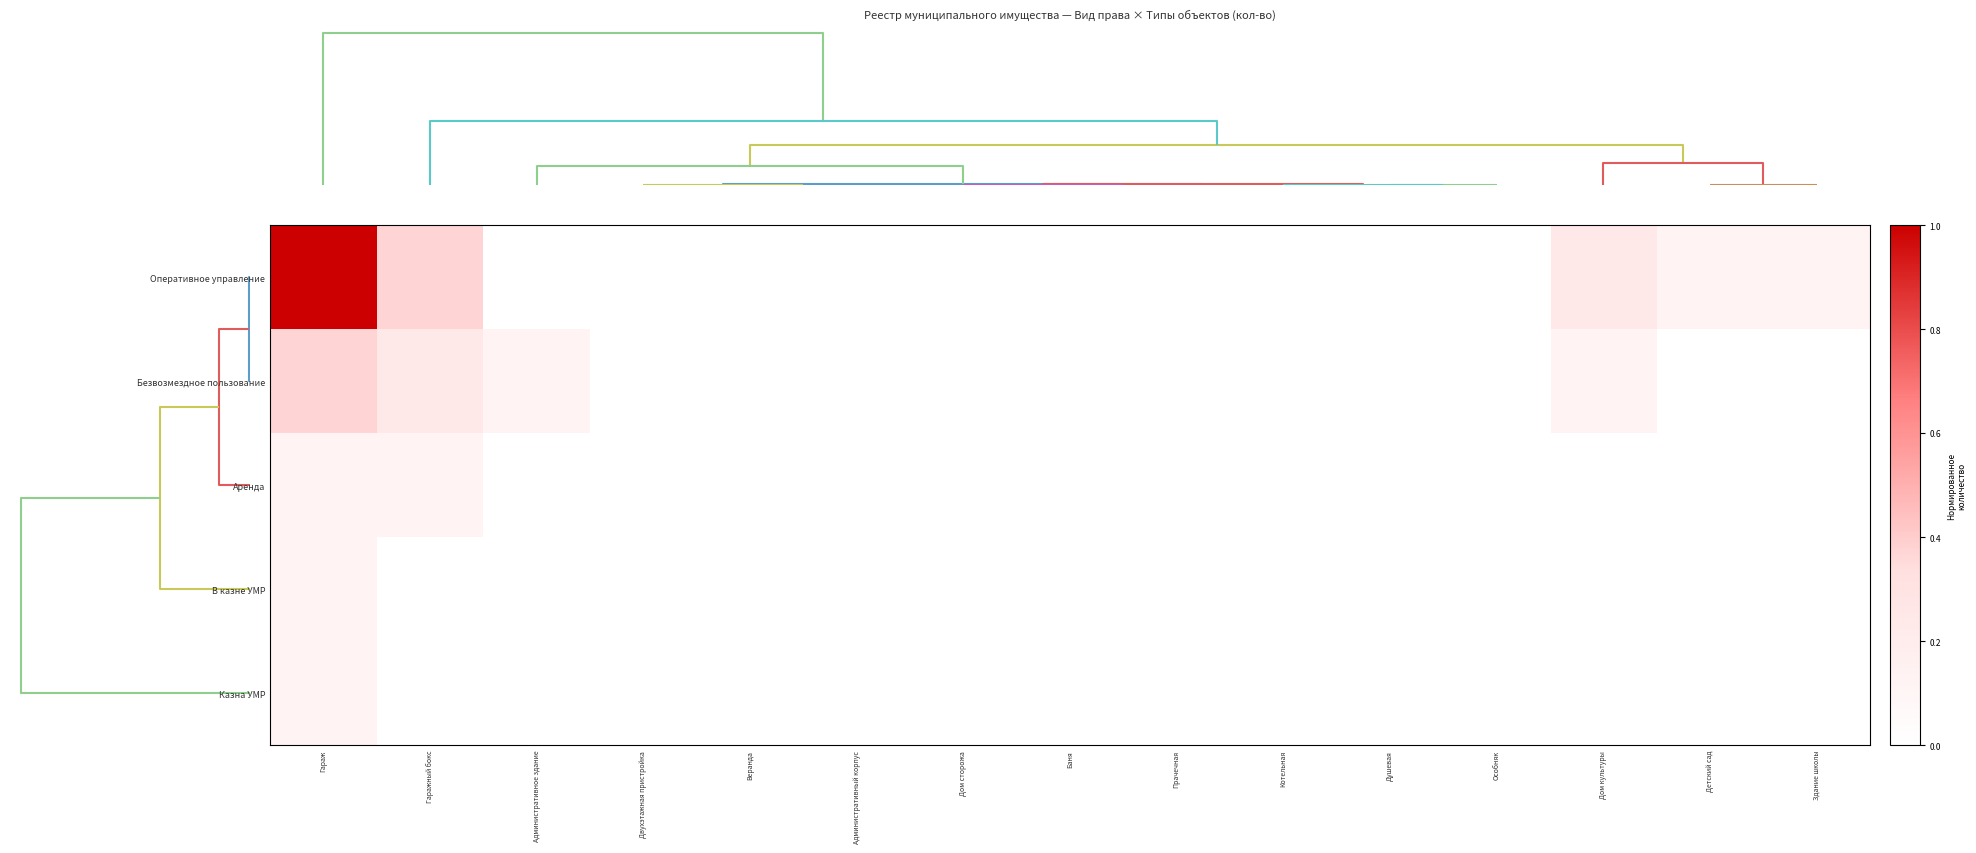

Which category has the lowest value across all series?

Административное здание